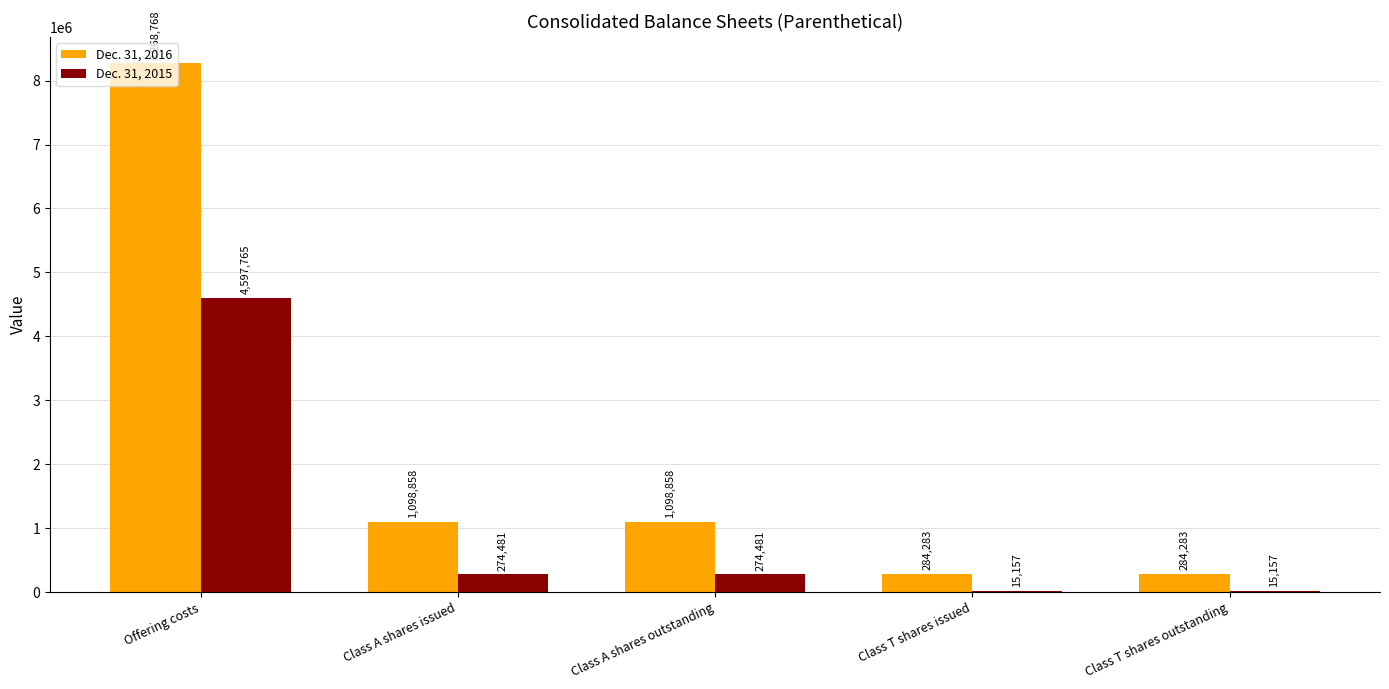

At which label does Dec. 31, 2015 first exceed 274481?

Offering costs